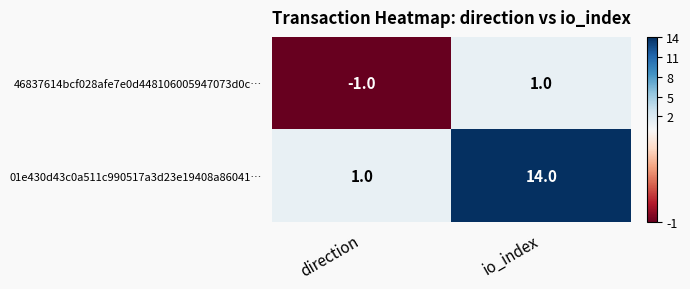

True or false: 46837614bcf028afe7e0d448106005947073d0c… has a value of 0 at direction.

False